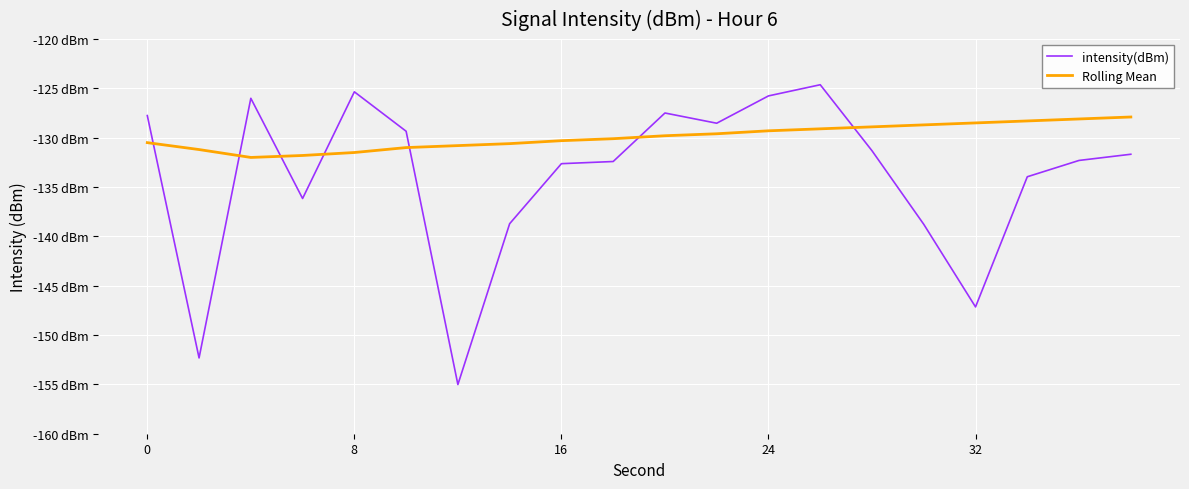

What is the average value of the Rolling Mean series?

-129.9